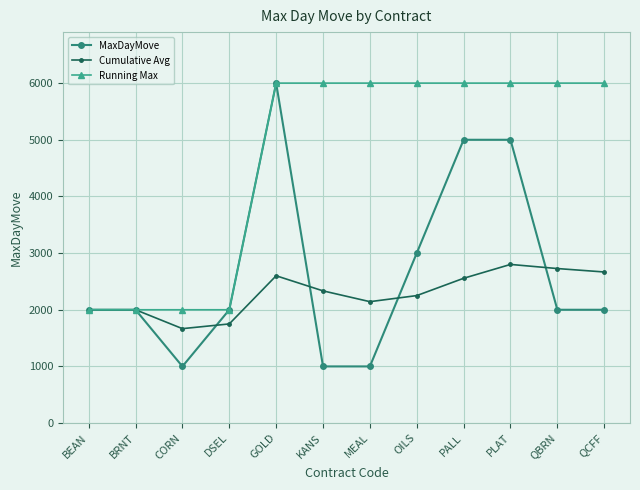

The Cumulative Avg series shows 2991.2 at OILS. True or false?

False